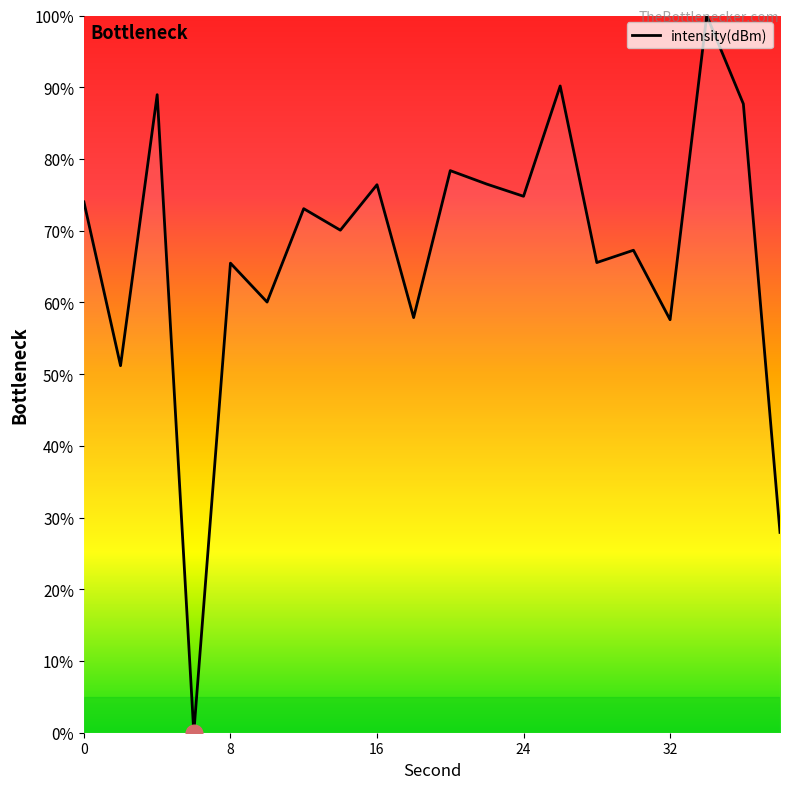

Is this an area chart (filled region under the line)?

No